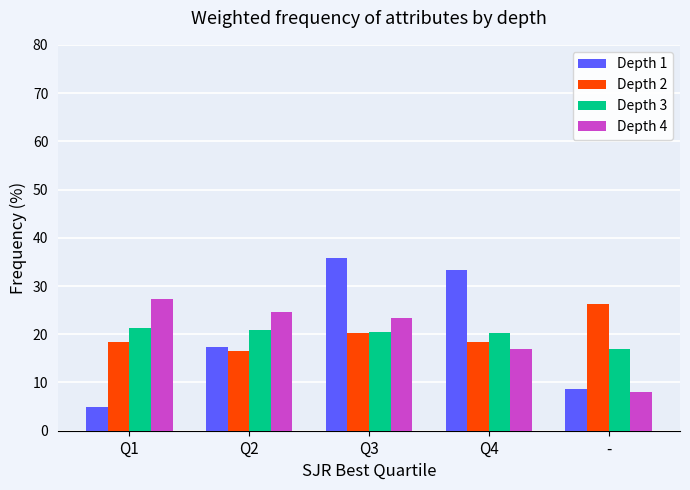

Are the bars grouped side by side (vs. stacked)?

Yes